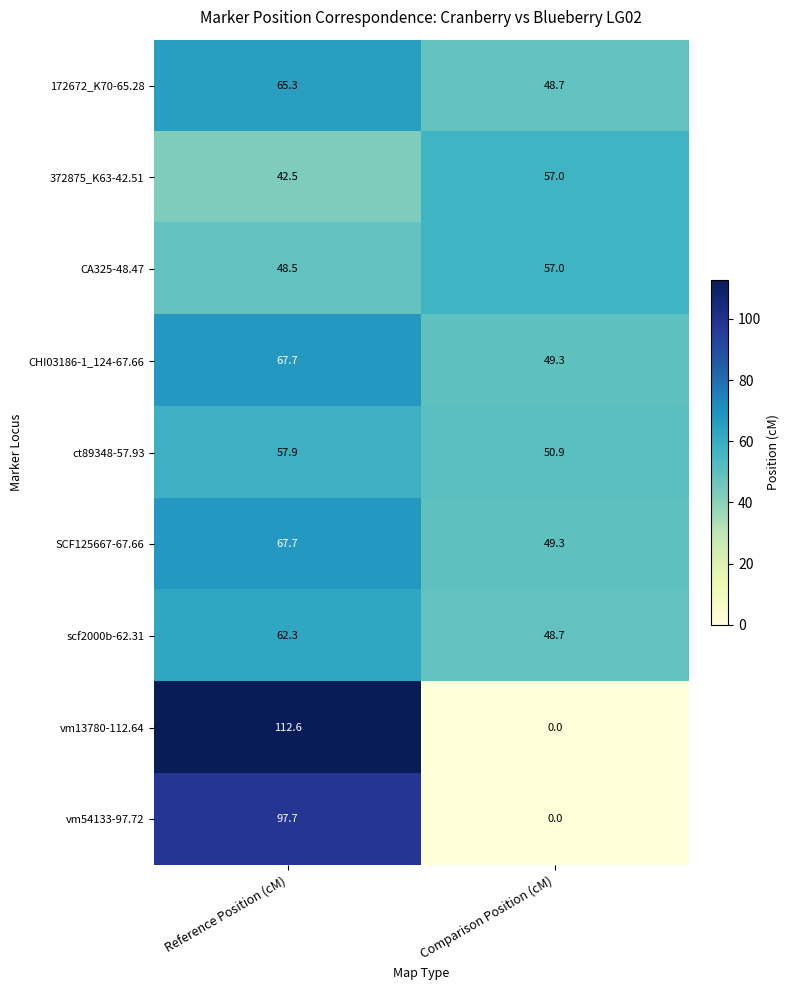

What is the maximum value for SCF125667-67.66?

67.7